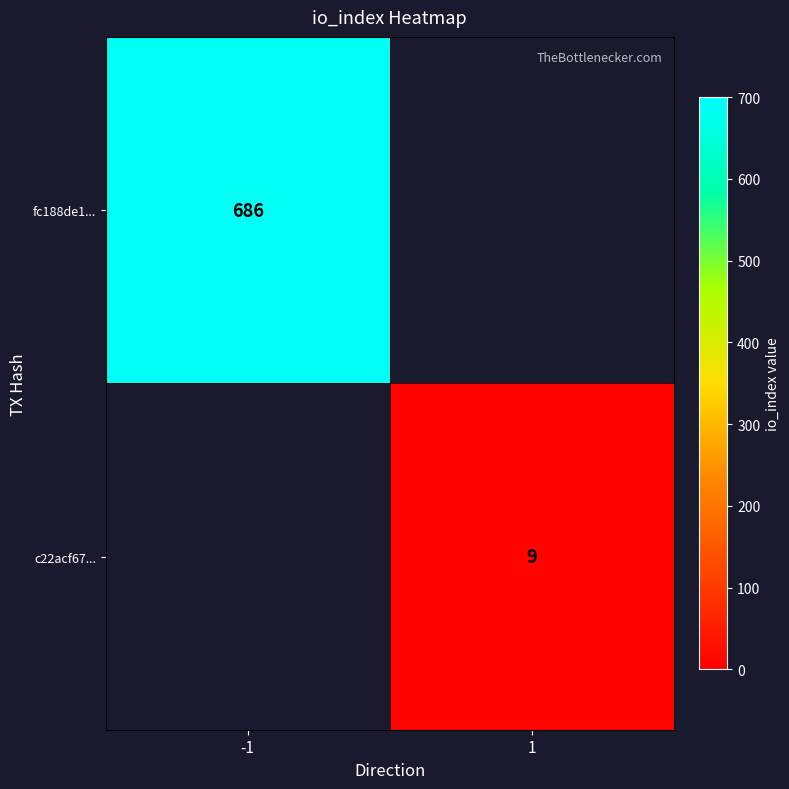

Which label corresponds to the largest value in the chart?

-1